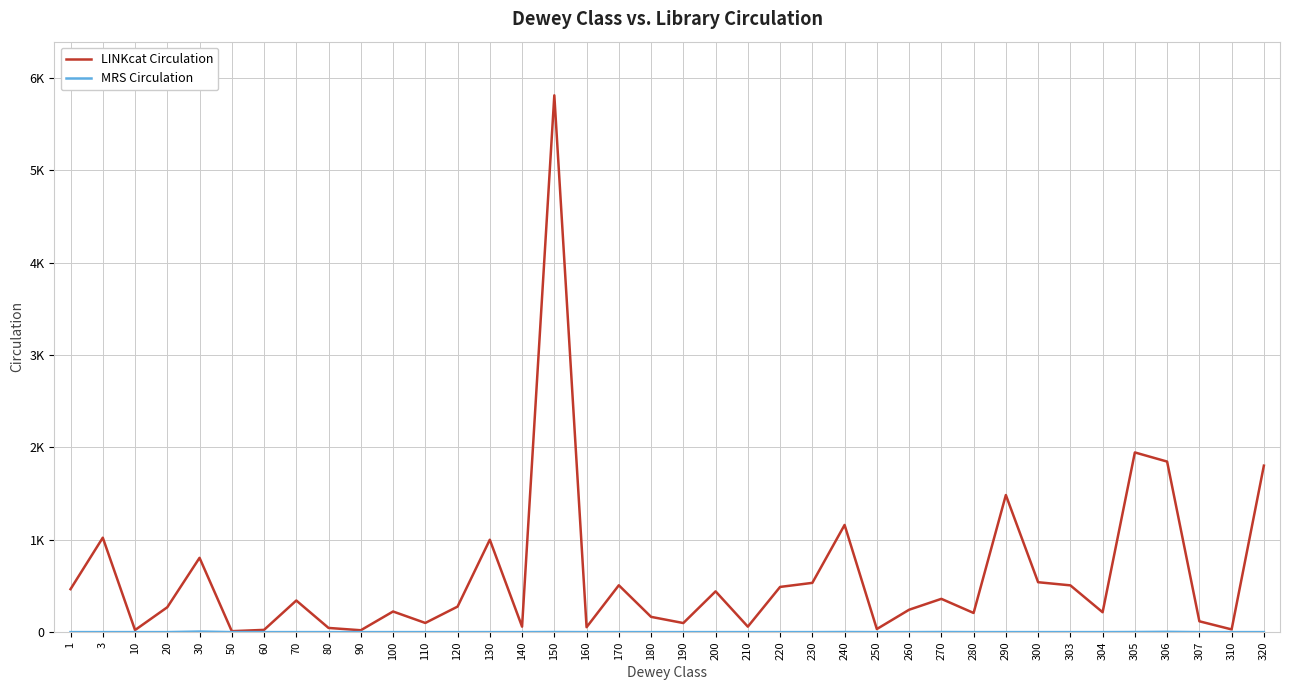

What is the difference between the highest and lowest values at 303?

506